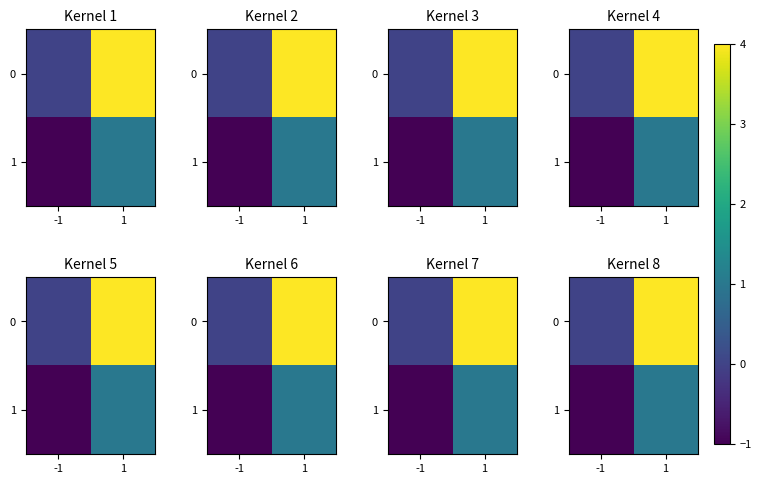

What is the difference between the row_1 values at -1 and 1?

2.0